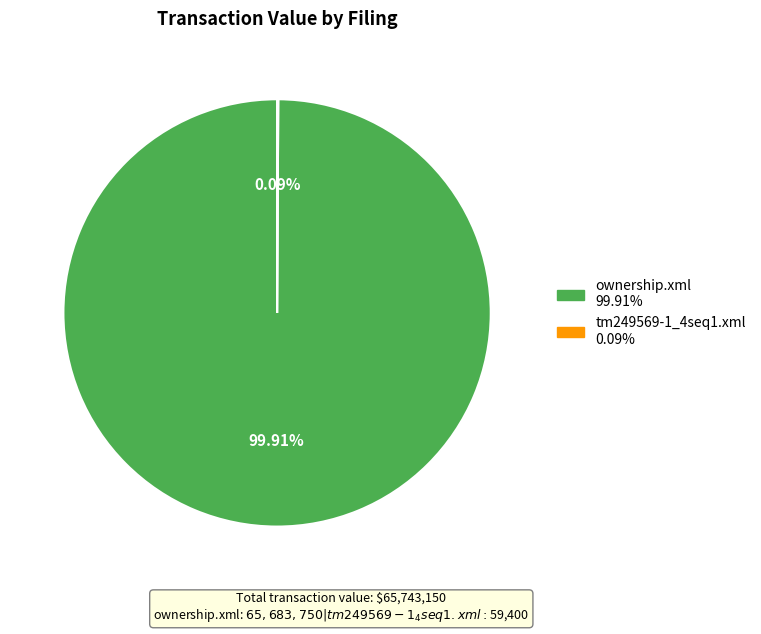

True or false: ownership.xml accounts for 100% of the total.

True